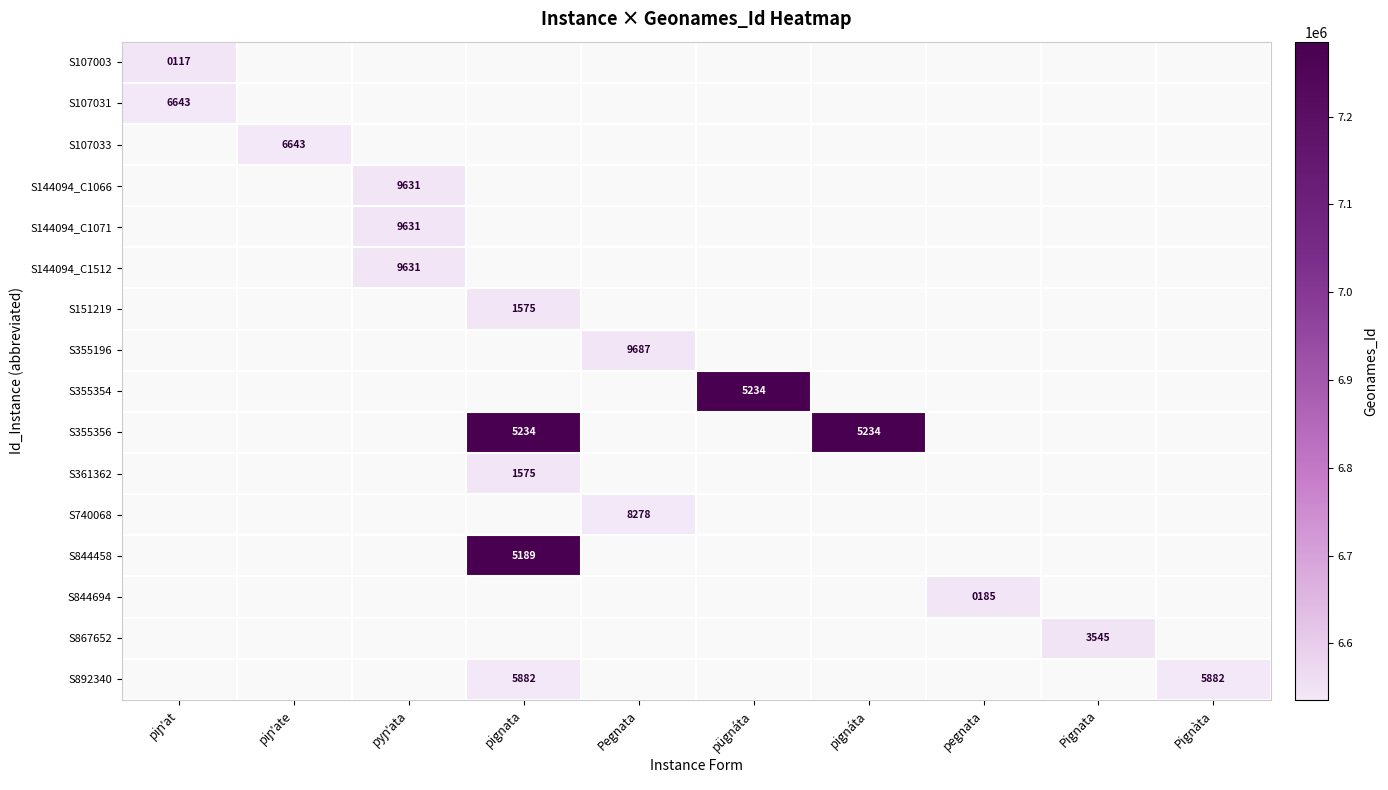

How many data points in S361362 are above 0?

1